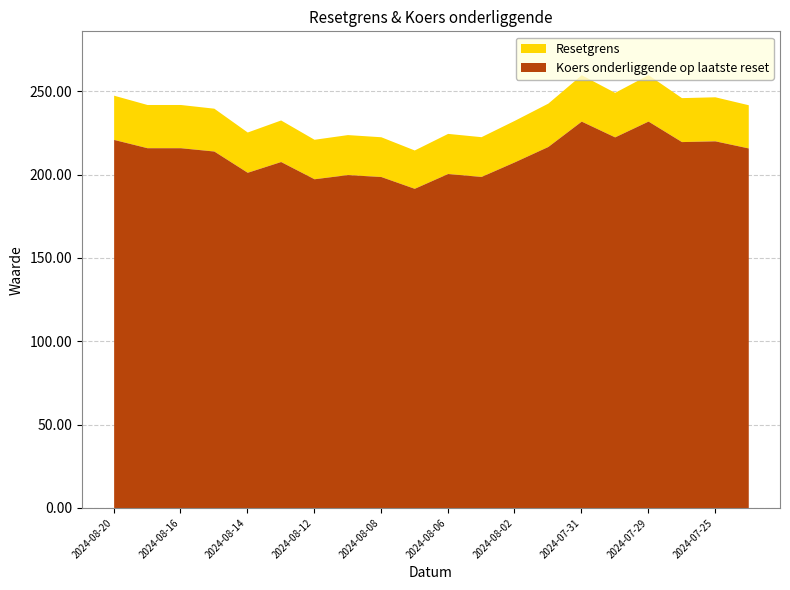

Where is the first local maximum for Koers onderliggende op laatste reset?

2024-08-13